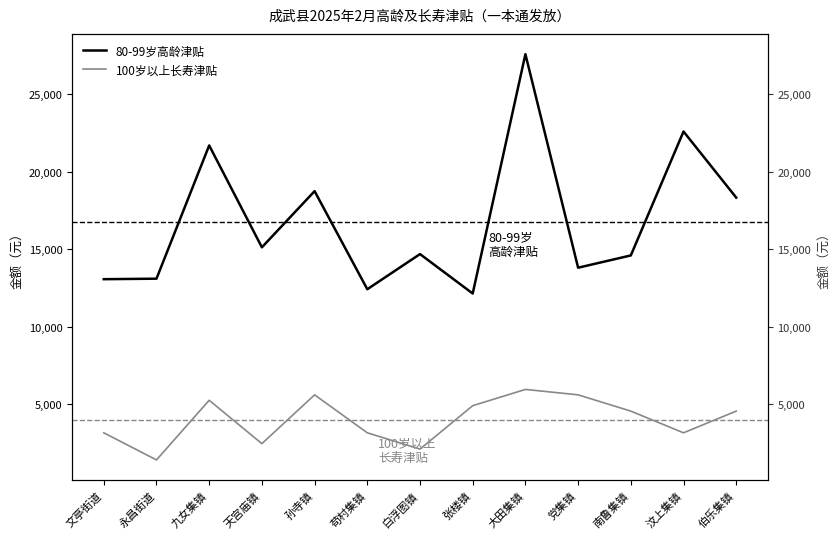

Reading left to right, extract all data points from this chart.

80-99岁高龄津贴: 文亭街道=13063.8	永昌街道=13096.4	九女集镇=21694.8	天宫庙镇=15121.6	孙寺镇=18745.8	苟村集镇=12415.4	白浮图镇=14683.7	张楼镇=12139.1	大田集镇=27585.2	党集镇=13805.1	南鲁集镇=14596.3	汶上集镇=22594.6	伯乐集镇=18328.9
100岁以上长寿津贴: 文亭街道=3150.0	永昌街道=1400.0	九女集镇=5250.0	天宫庙镇=2450.0	孙寺镇=5600.0	苟村集镇=3150.0	白浮图镇=2100.0	张楼镇=4900.0	大田集镇=5950.0	党集镇=5600.0	南鲁集镇=4550.0	汶上集镇=3150.0	伯乐集镇=4550.0